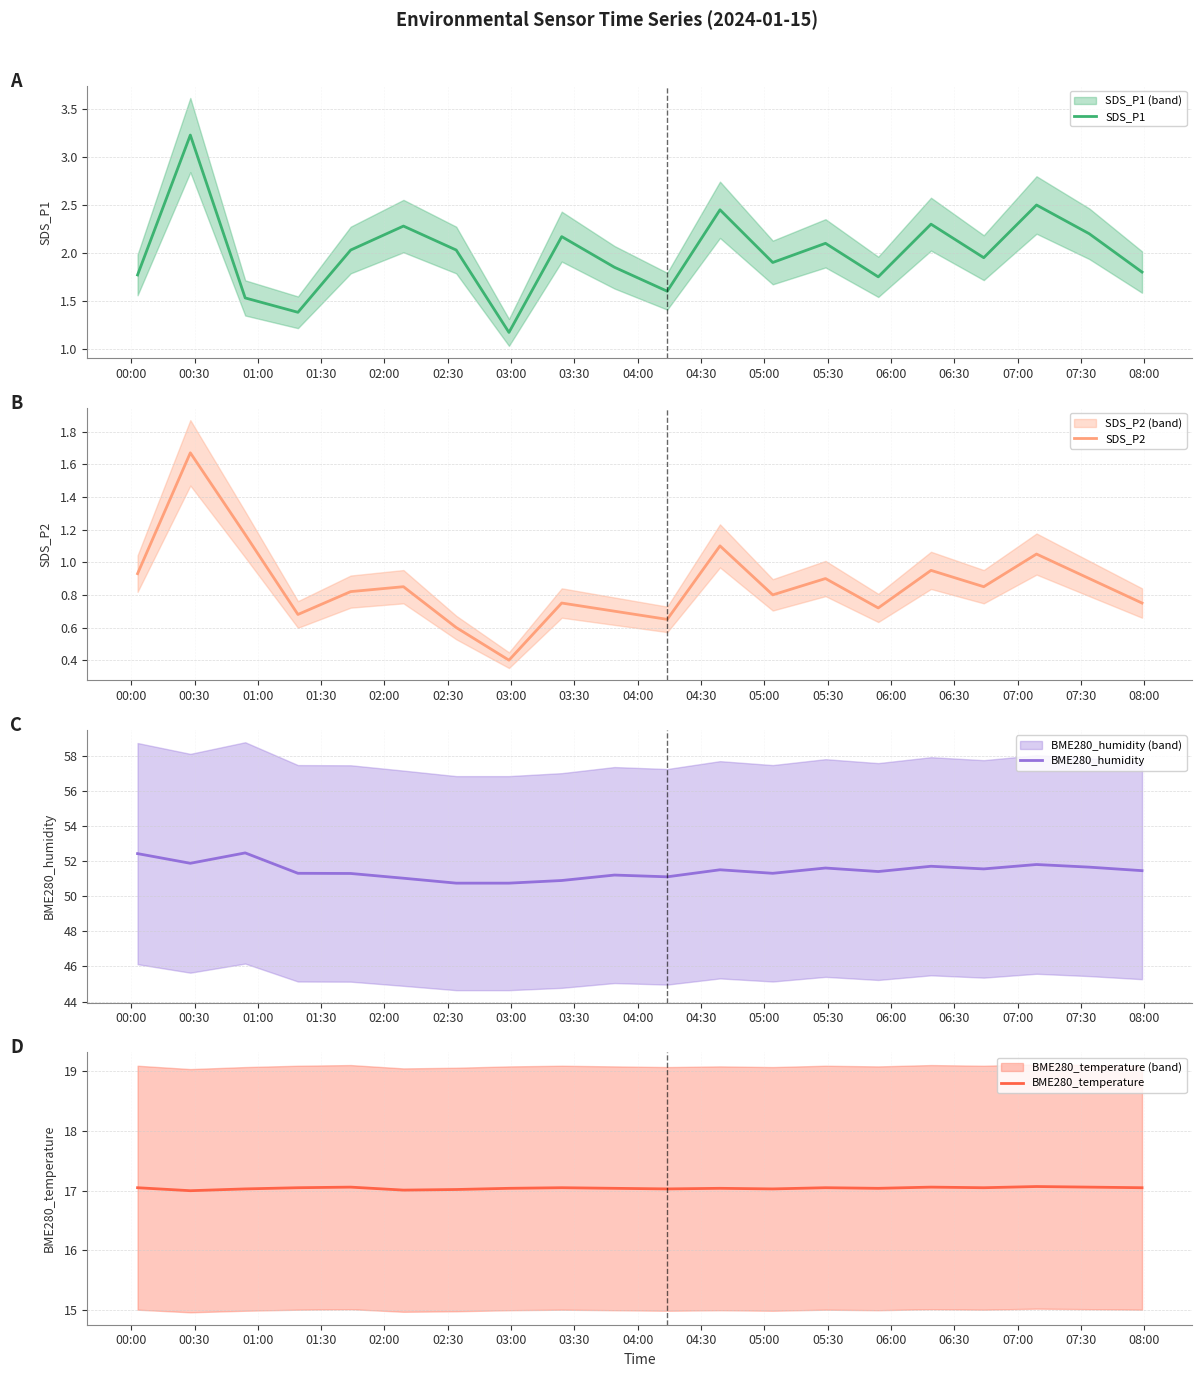

What is the highest value of the BME280_humidity series?

52.5